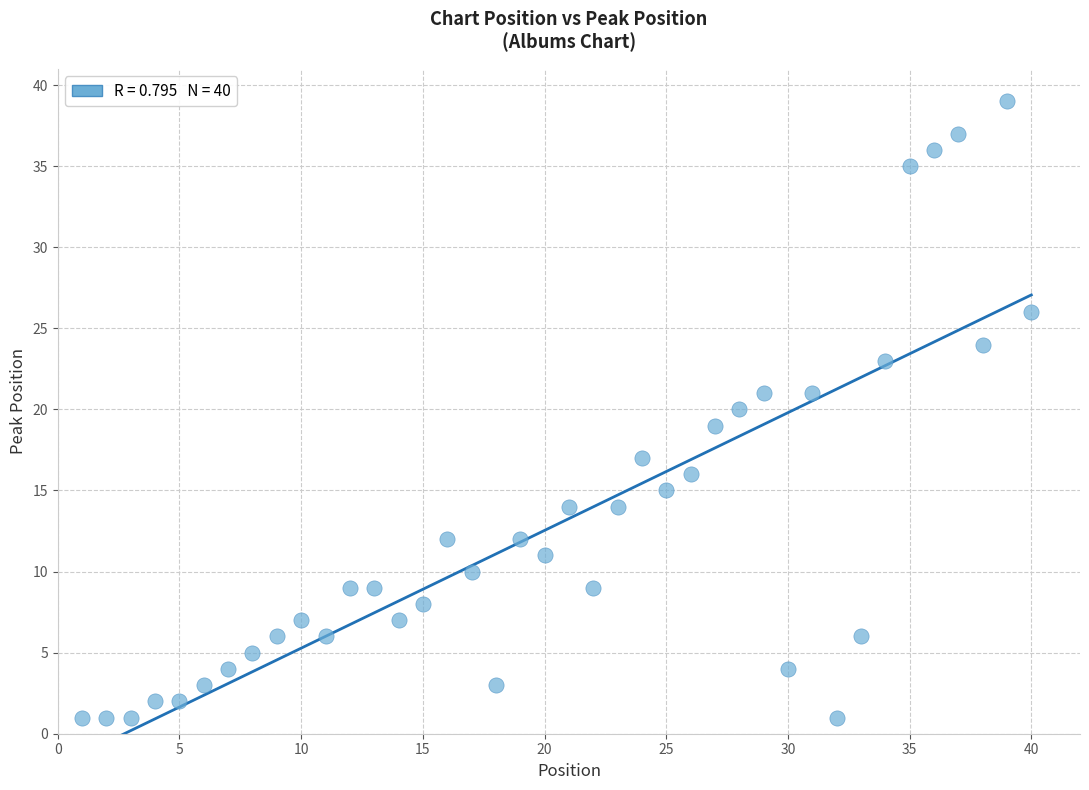

What is the range of X values (max minus min)?

39